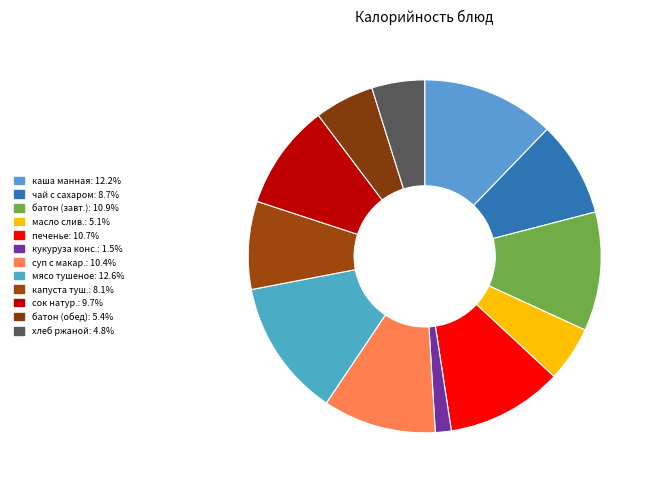

How many segments does this pie chart have?

12